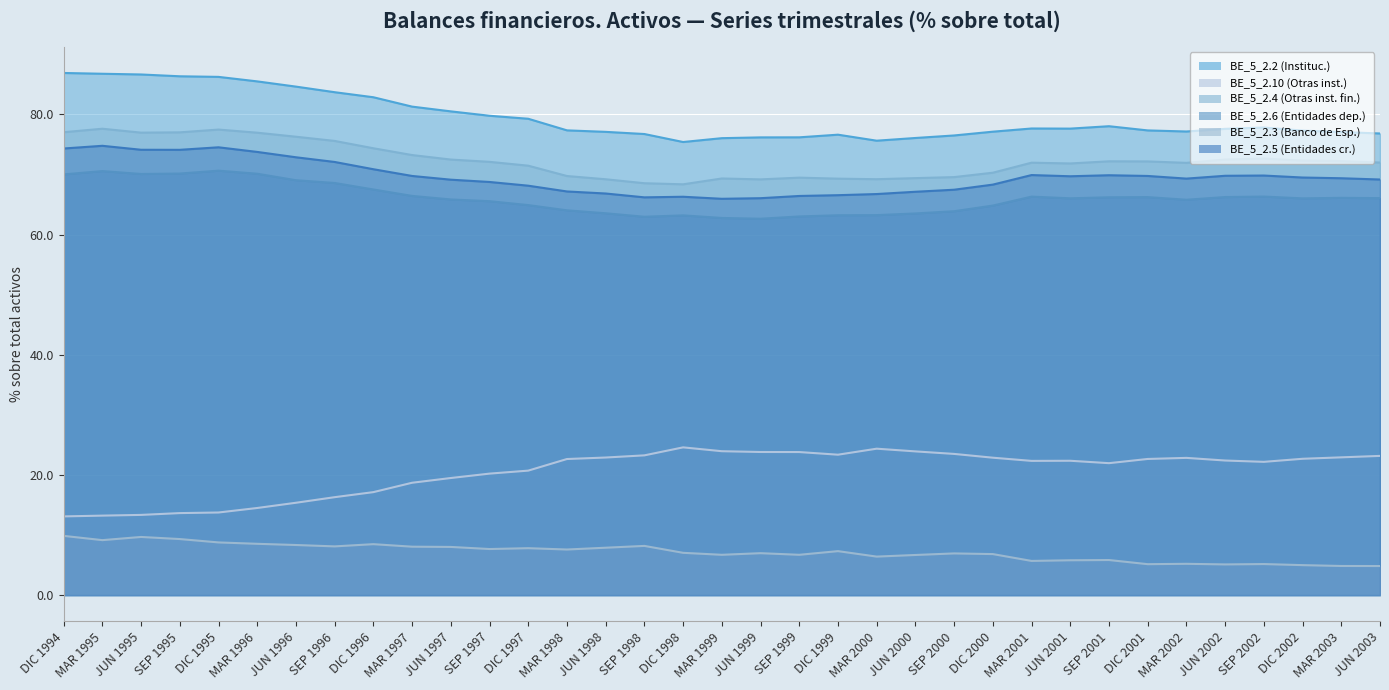

How many values in the BE_5_2.10 (Otras inst.) series exceed 22?

21